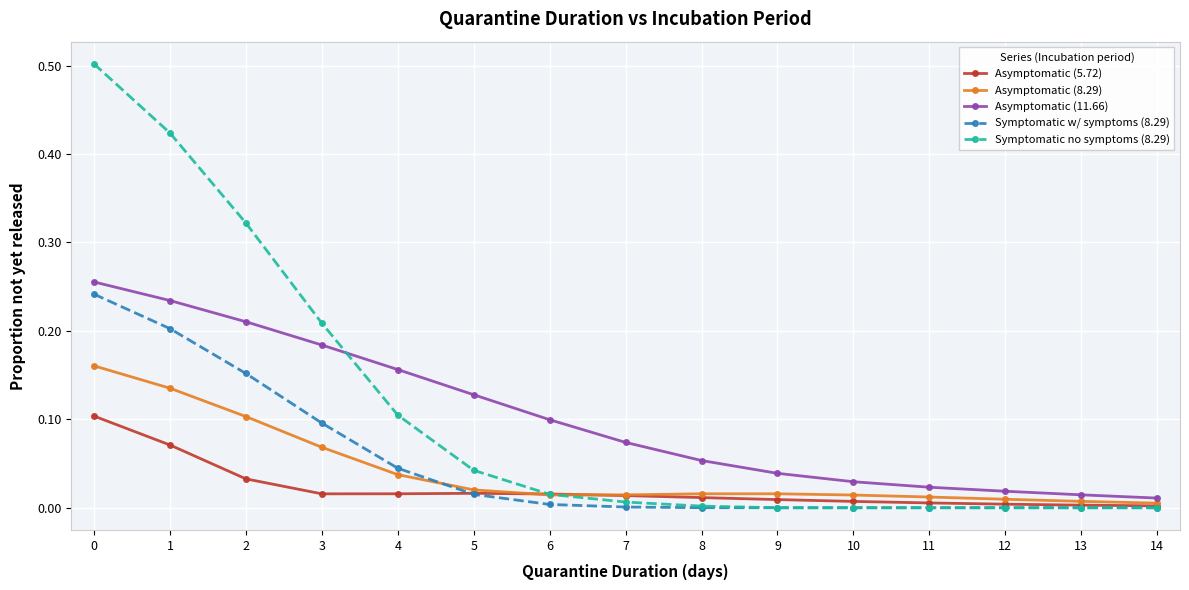

List the series in order of their peak value, lowest first.

Asymptomatic (5.72), Asymptomatic (8.29), Symptomatic w/ symptoms (8.29), Asymptomatic (11.66), Symptomatic no symptoms (8.29)